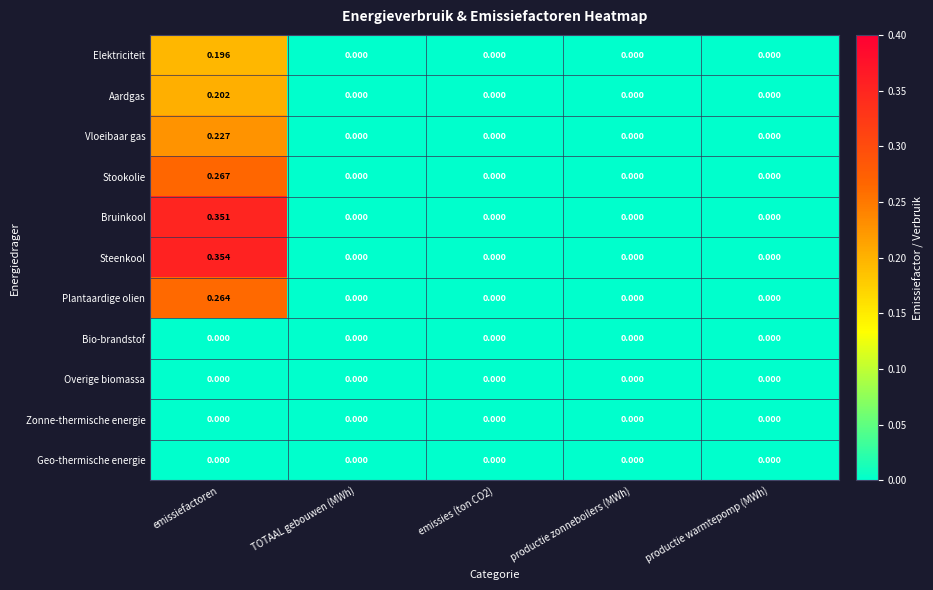

Which series has the widest spread of values?

Steenkool